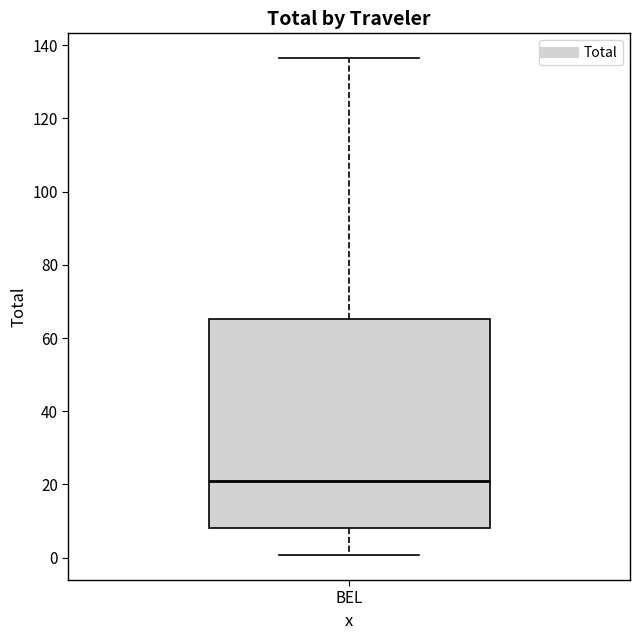

Where does the median line of the box for BEL sit on the y-axis? The values are not printed on the chart, so give them approximately, as read against the axis.

22